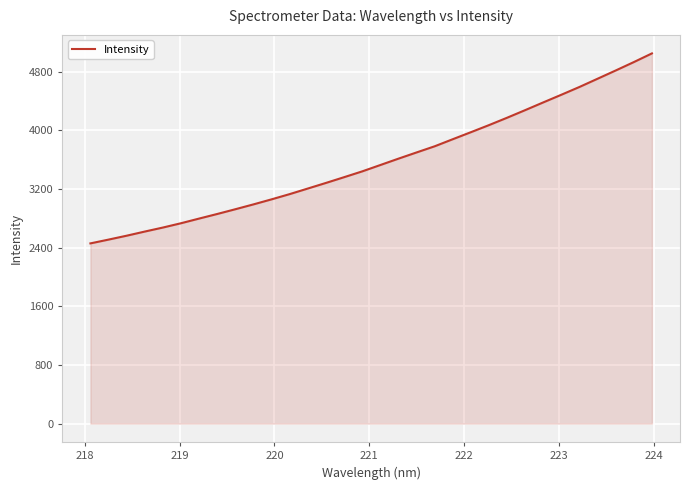

What is the maximum value shown in the chart?

5050.9